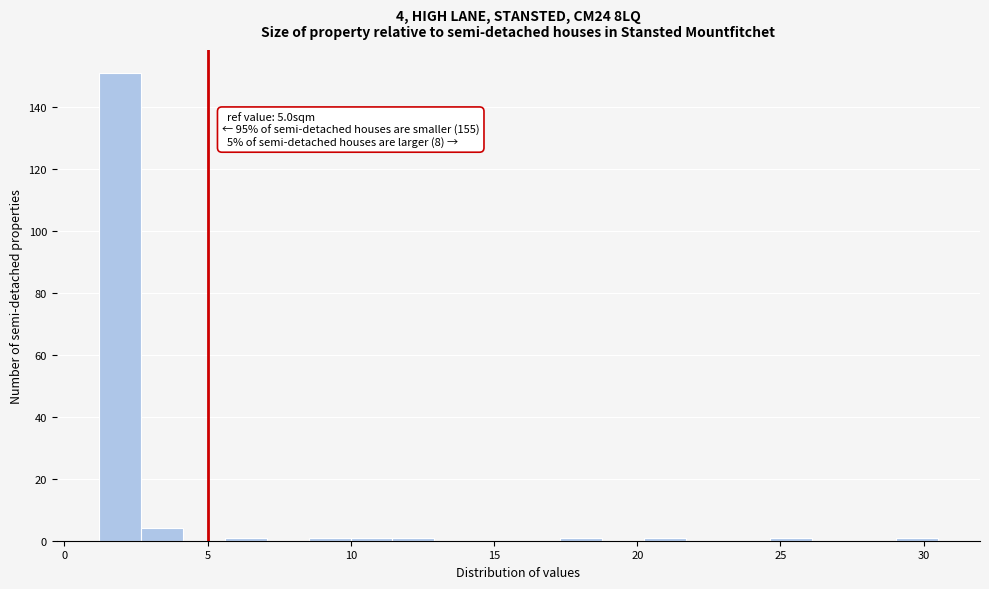

Around what value on the x-axis is the tallest bar? Give the approximate position of its centre, as read against the axis.

2.0